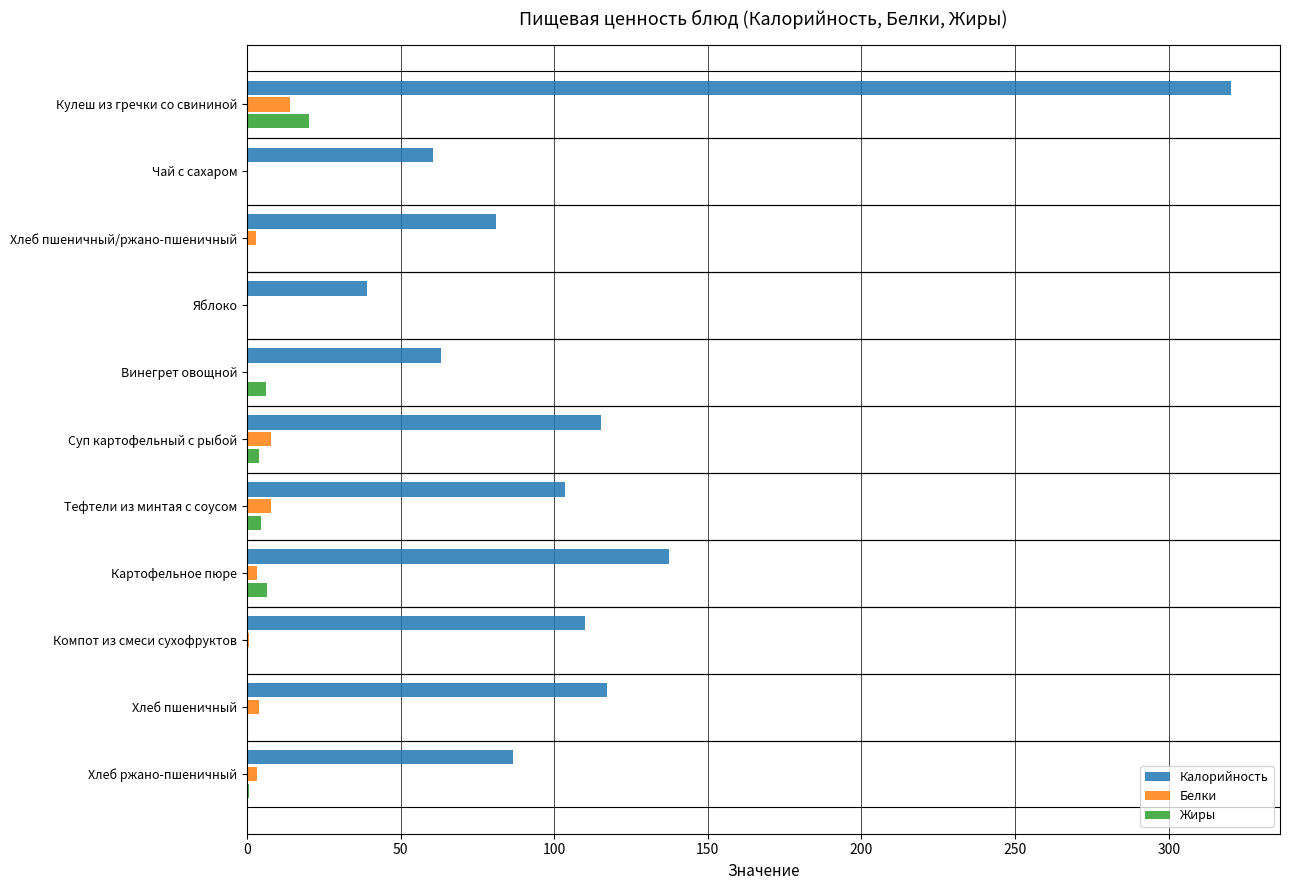

Which category has the highest value in the Калорийность series?

Кулеш из гречки со свининой